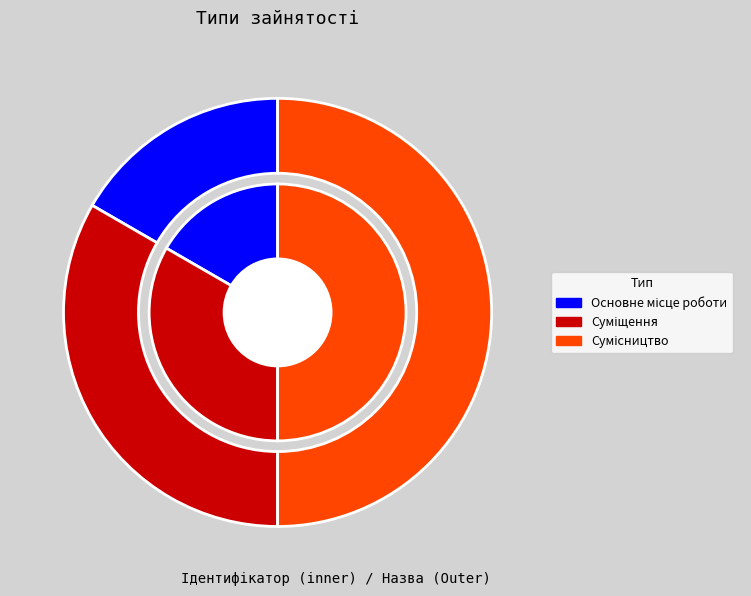

What percentage is the Суміщення slice, to the nearest percent?

33%